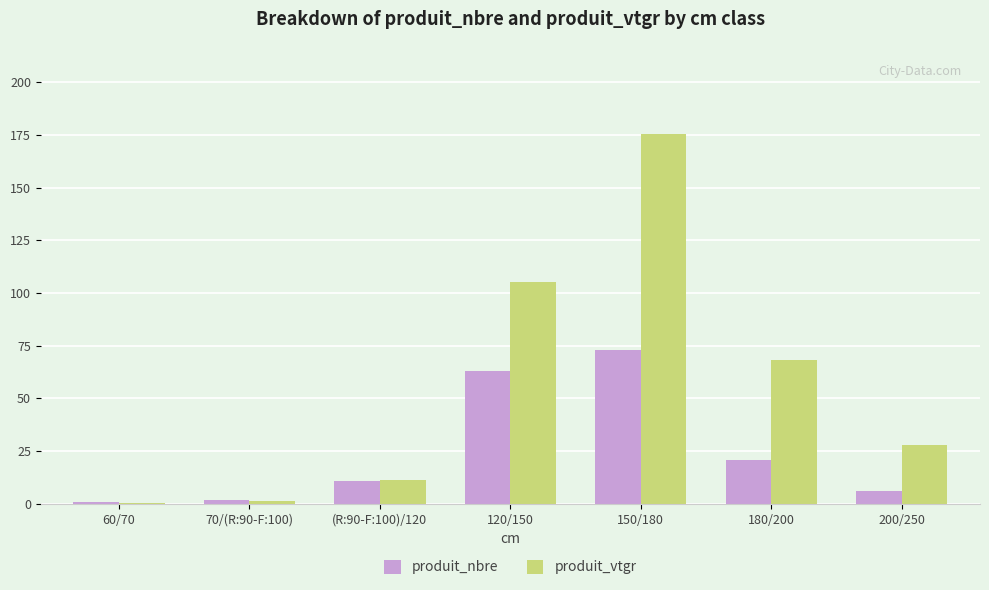

What is the maximum value for produit_vtgr?

175.5